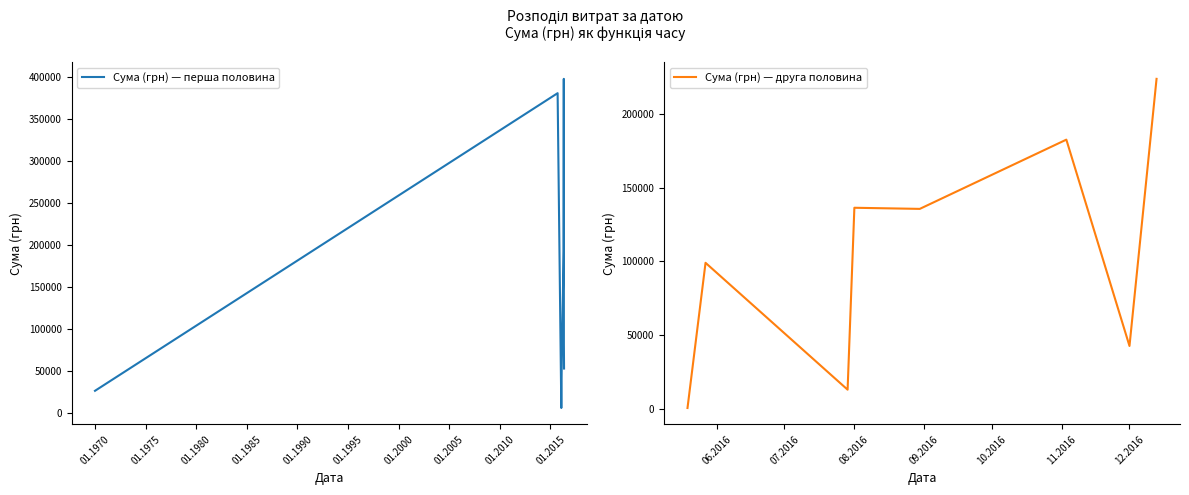

Count the number of categories in the chart.

8